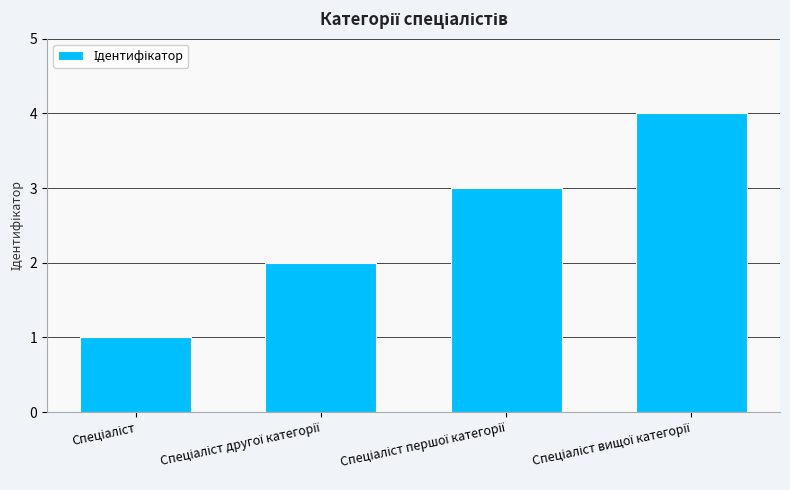

What is the maximum value shown in the chart?

4